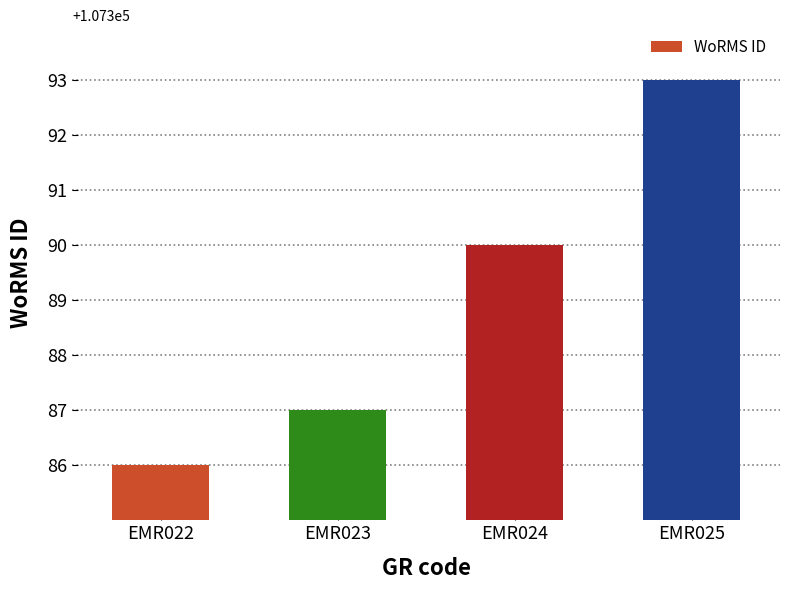

Reading right to left, extract all data points from this chart.

EMR025=107393	EMR024=107390	EMR023=107387	EMR022=107386